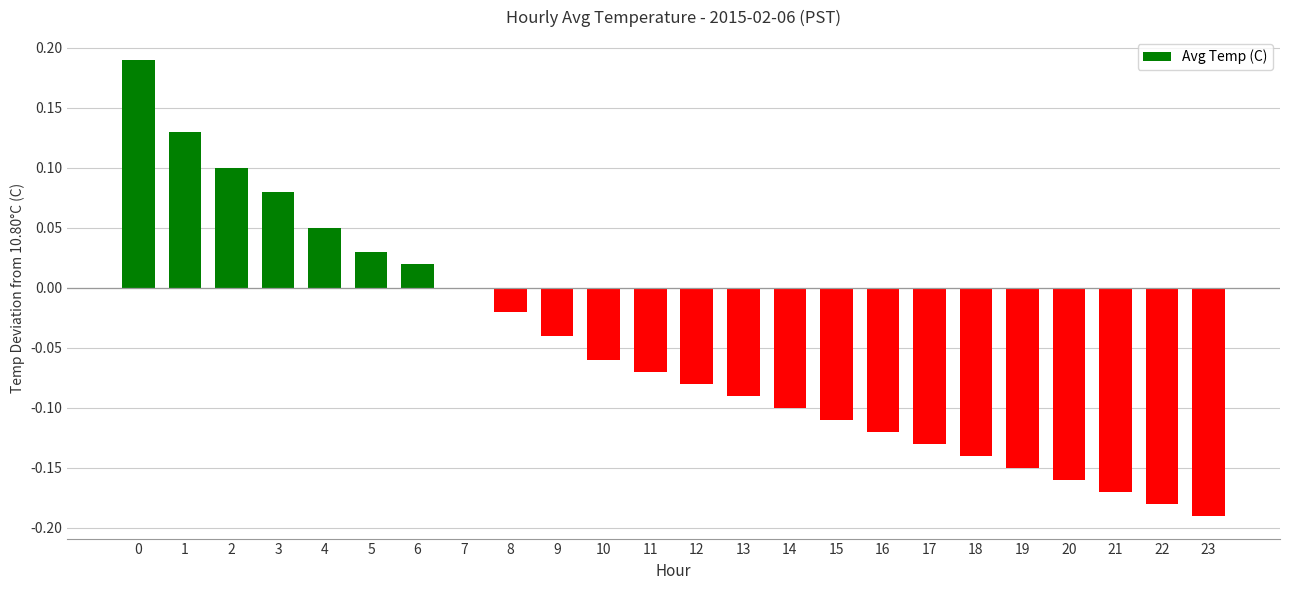

The value at 15 is -0.1. True or false?

True